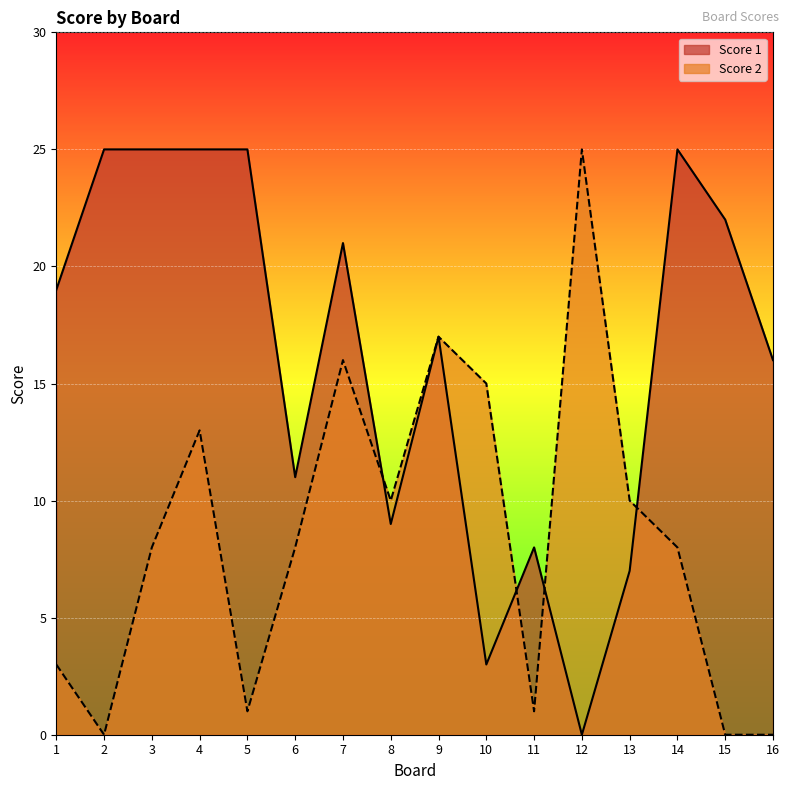

What is the value of the Score 1 point at the 2nd from the left?

25